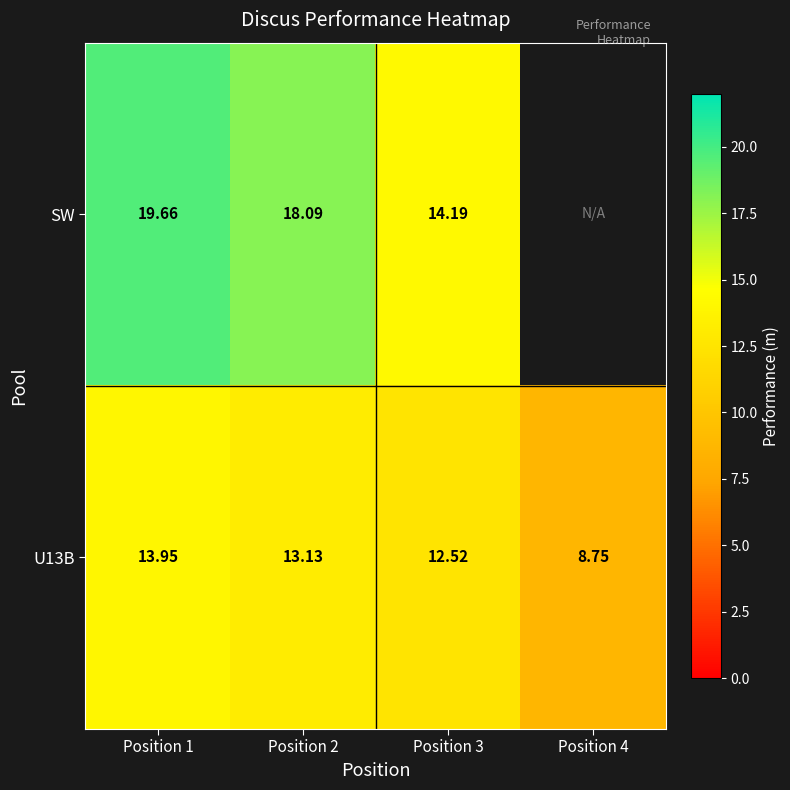

At how many categories does at least one series exceed 9?

3